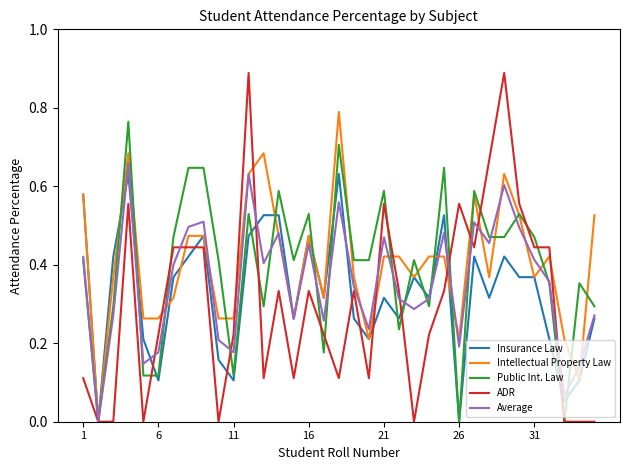

Which series has the widest spread of values?

ADR